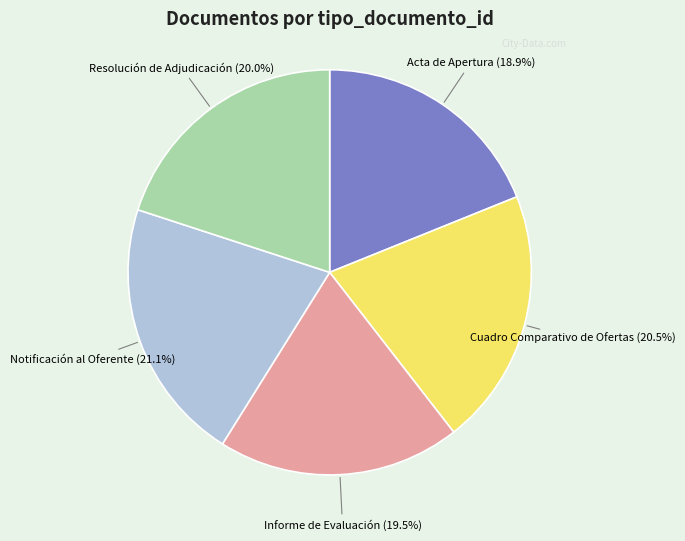

What is the ratio of the value at Notificación al Oferente to the value at Cuadro Comparativo de Ofertas?

1.0